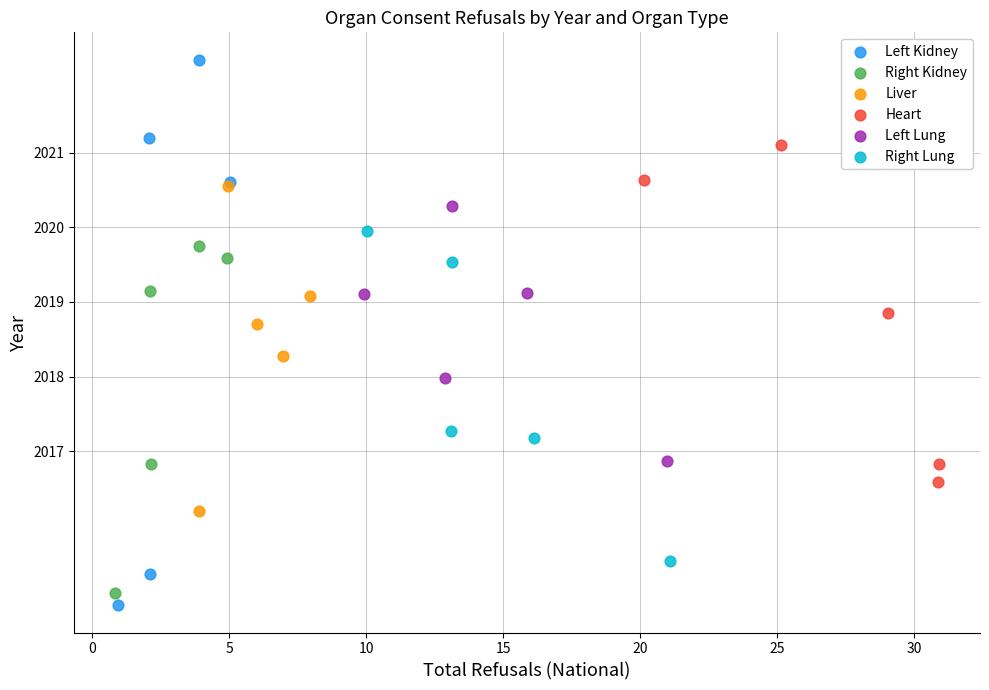

Which series has the widest spread of Y values?

Left Kidney